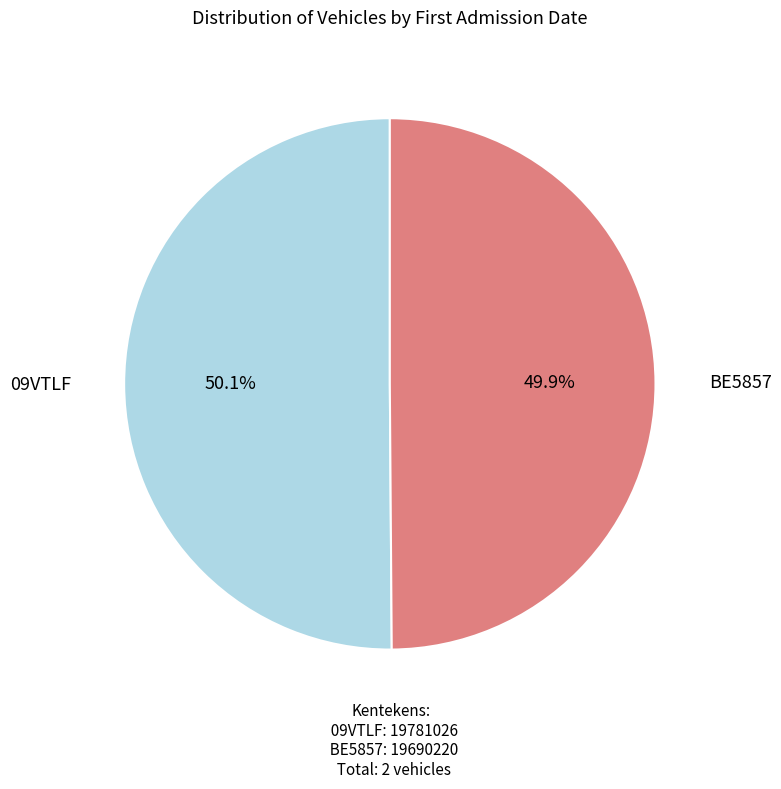

Does any single category account for the majority?

Yes